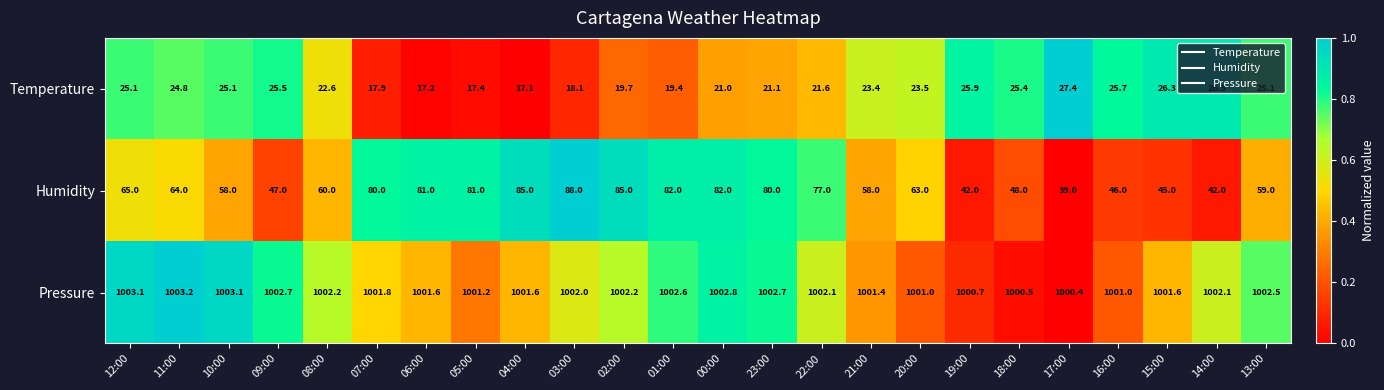

Which series changed the most between 19:00 and 16:00?

Humidity